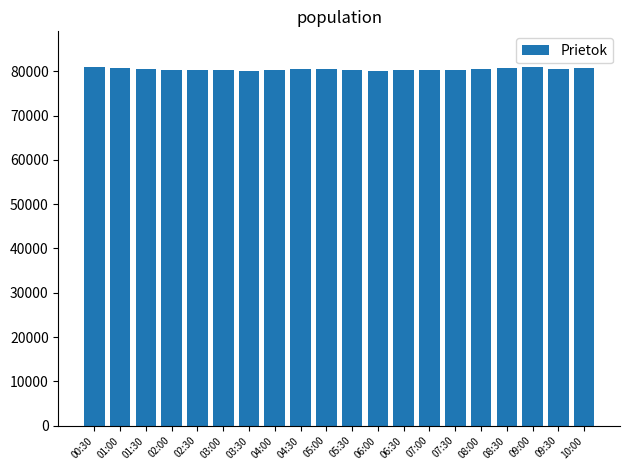

The value at 06:00 is 80121.9. True or false?

True